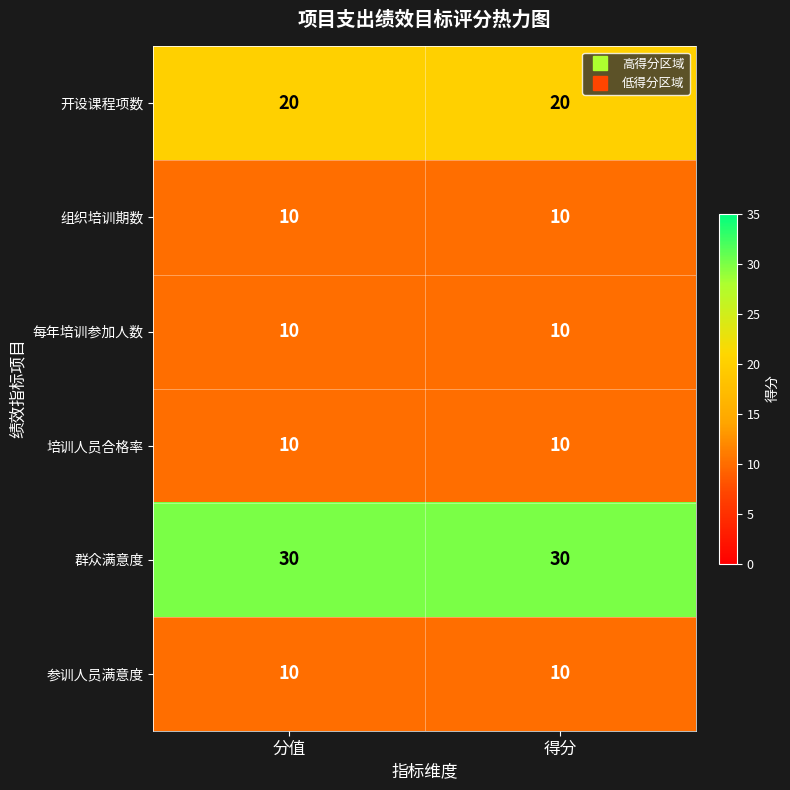

What is the difference between the highest and lowest values at 分值?

20